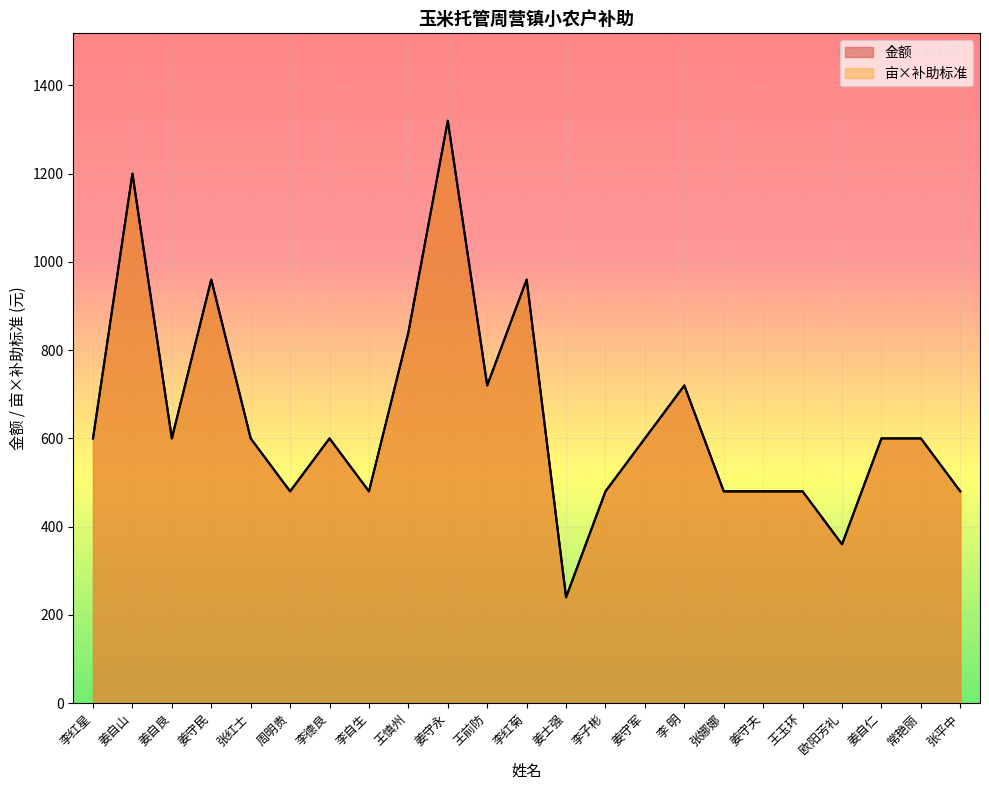

At which category does the chart reach its minimum across all series?

姜士强